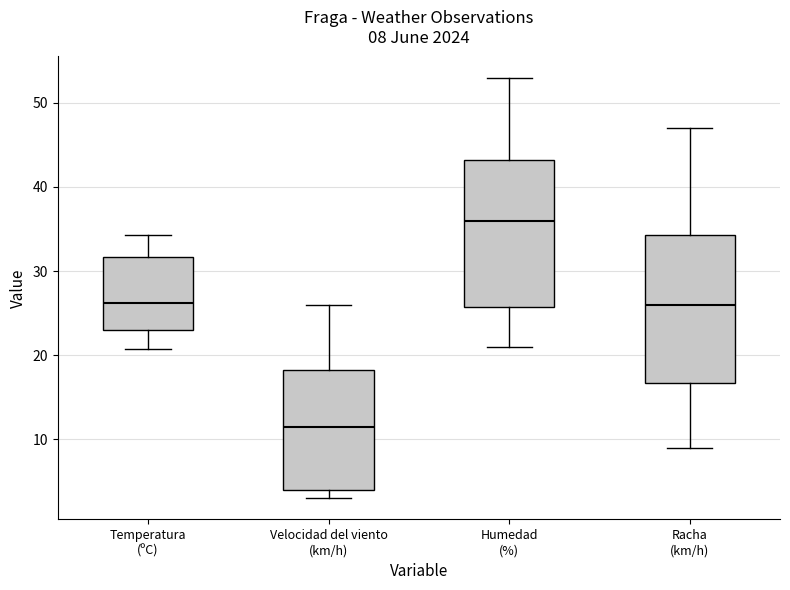

Which box's median line is the lowest?

Velocidad del viento (km/h)